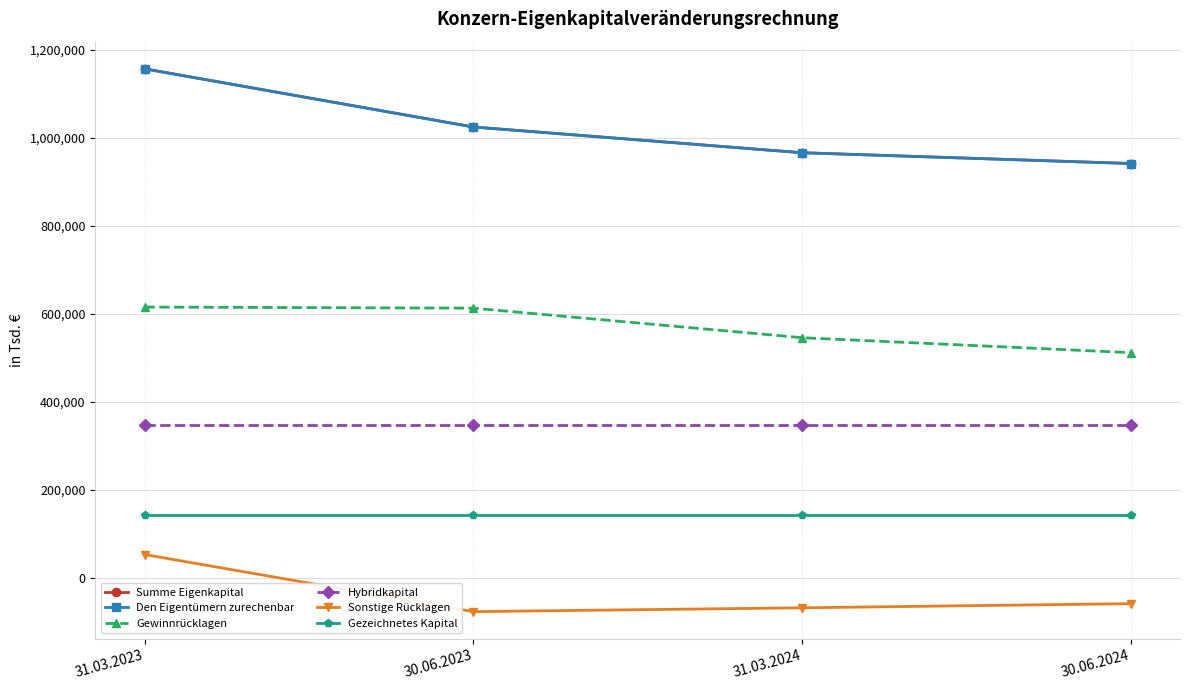

At how many categories does at least one series exceed 137363?

4